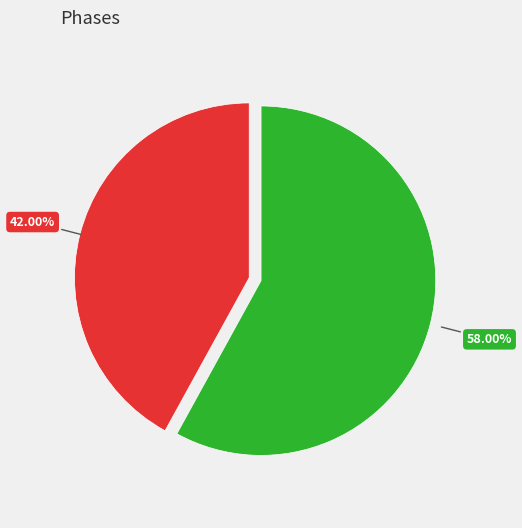

Is there a majority slice in this chart?

Yes